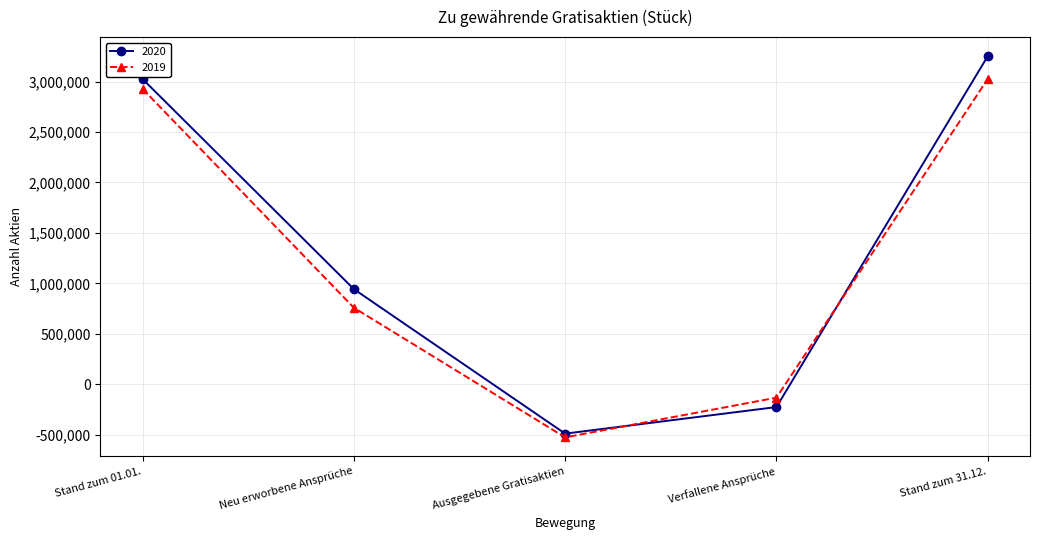

Is the value of 2020 at Neu erworbene Ansprüche greater than the value of 2019 at Ausgegebene Gratisaktien?

Yes